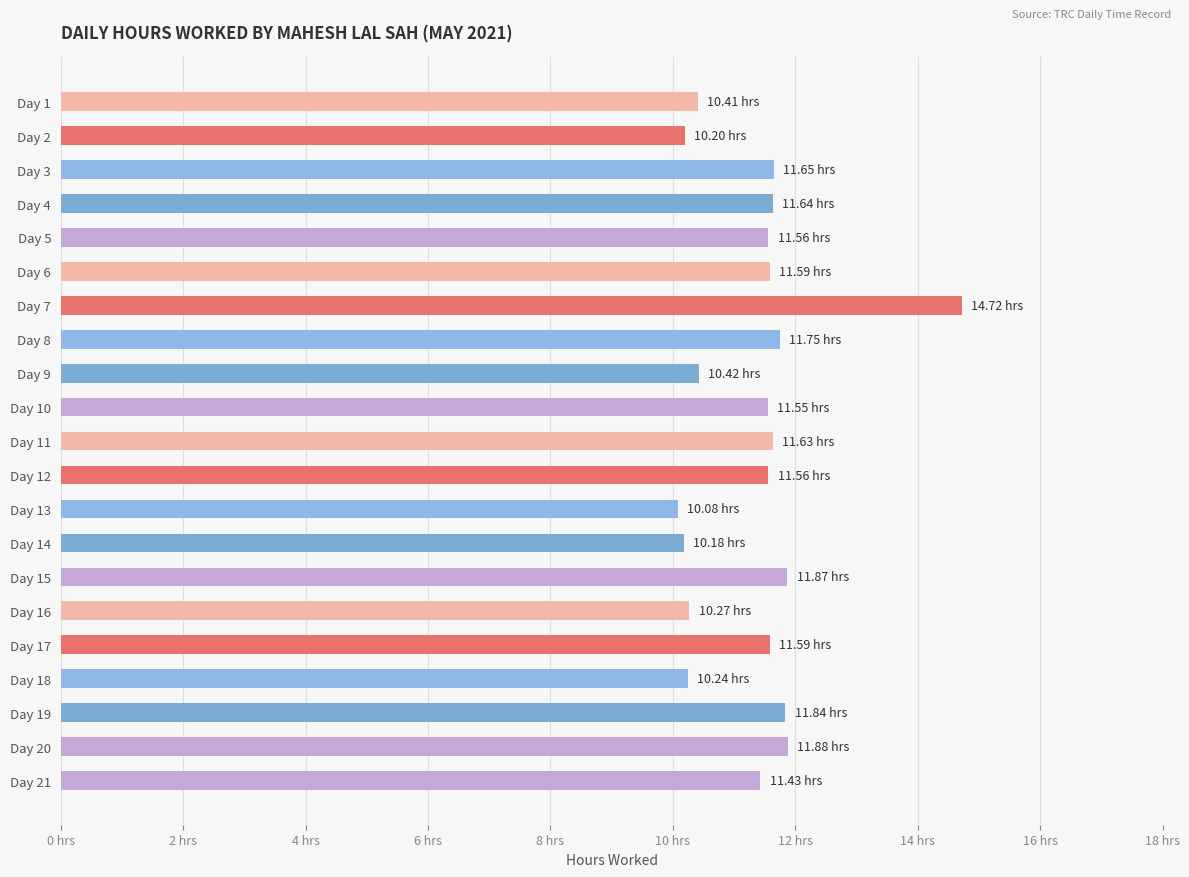

Does the chart contain any negative values?

No